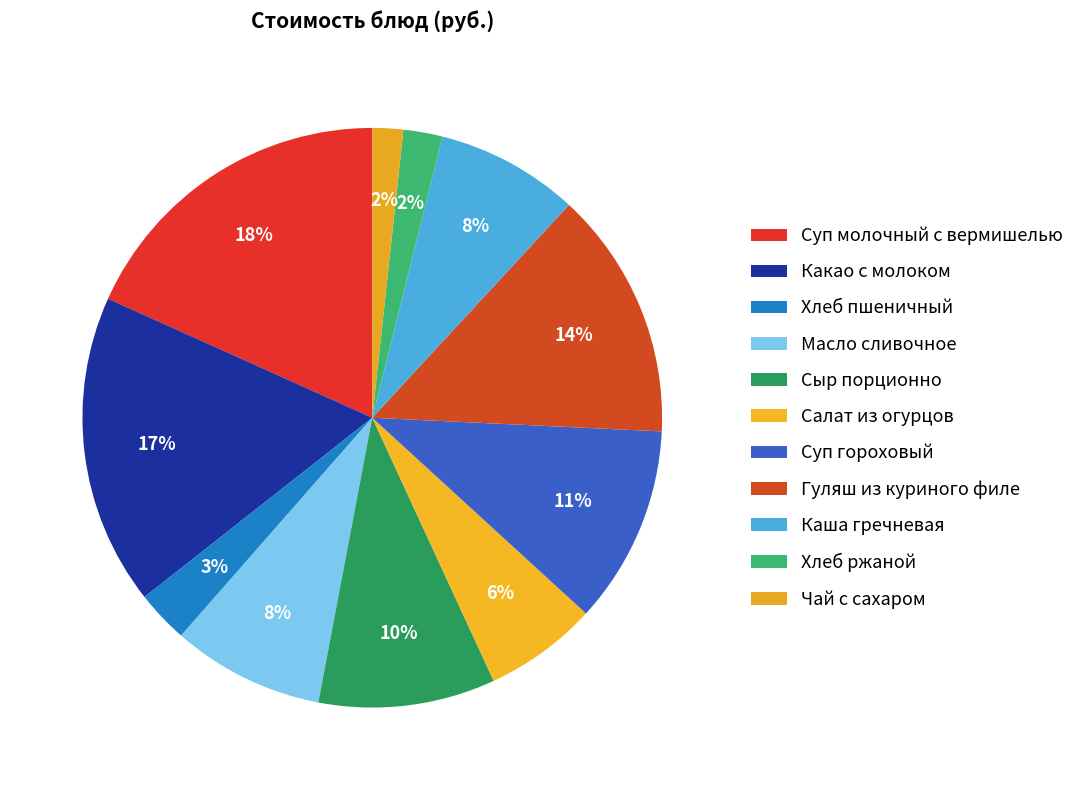

Count the number of slices in the pie.

11